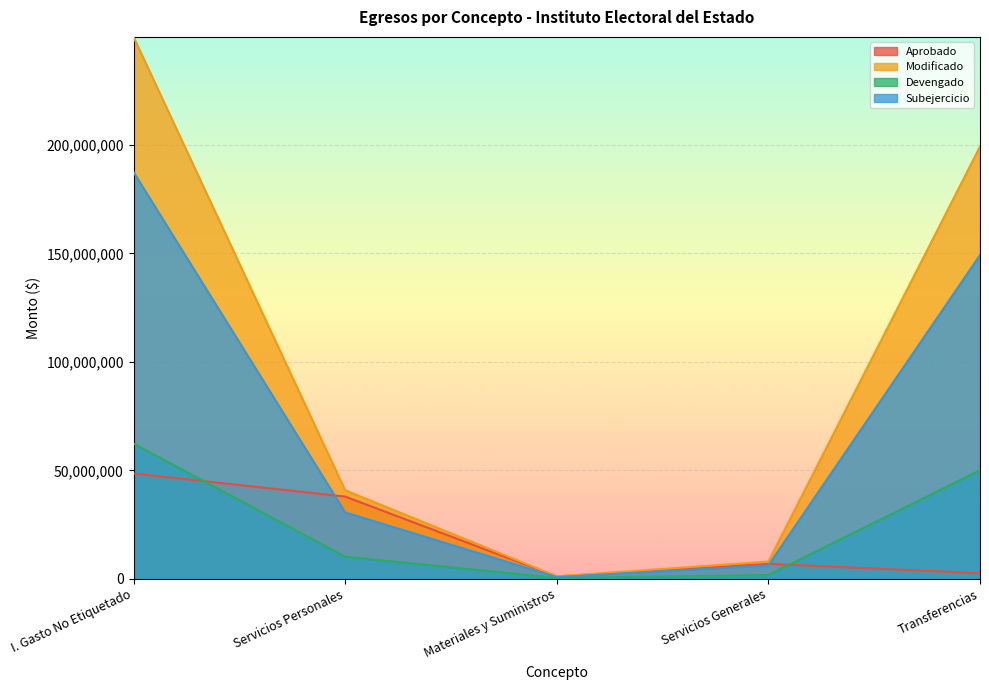

Reading left to right, transcribe all the data shown in this chart.

Aprobado: 48532473.0	37910707.3	1111335.2	6910430.5	2600000.0
Modificado: 249793961.3	40823061.5	1162170.6	7955918.8	199216121.2
Devengado: 62334941.5	10191000.4	353969.2	1744131.8	50010620.0
Subejercicio: 187459019.8	30632061.2	808201.4	6211787.0	149205501.3